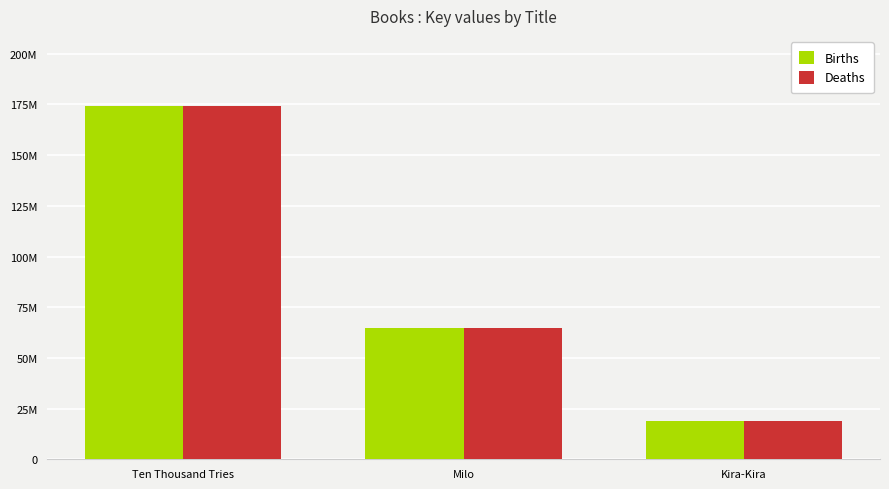

True or false: Deaths has a value of 19010668 at Kira-Kira.

True